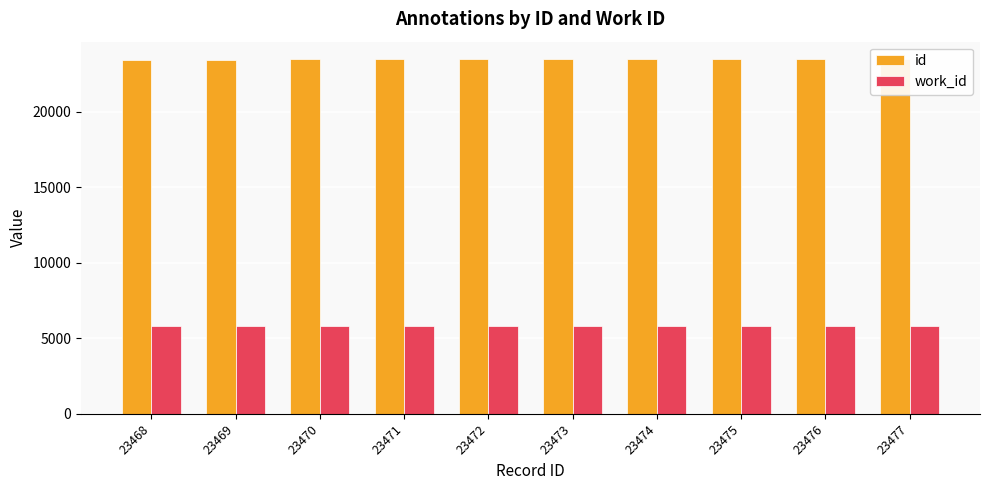

At which label does id first exceed 23473?

23474